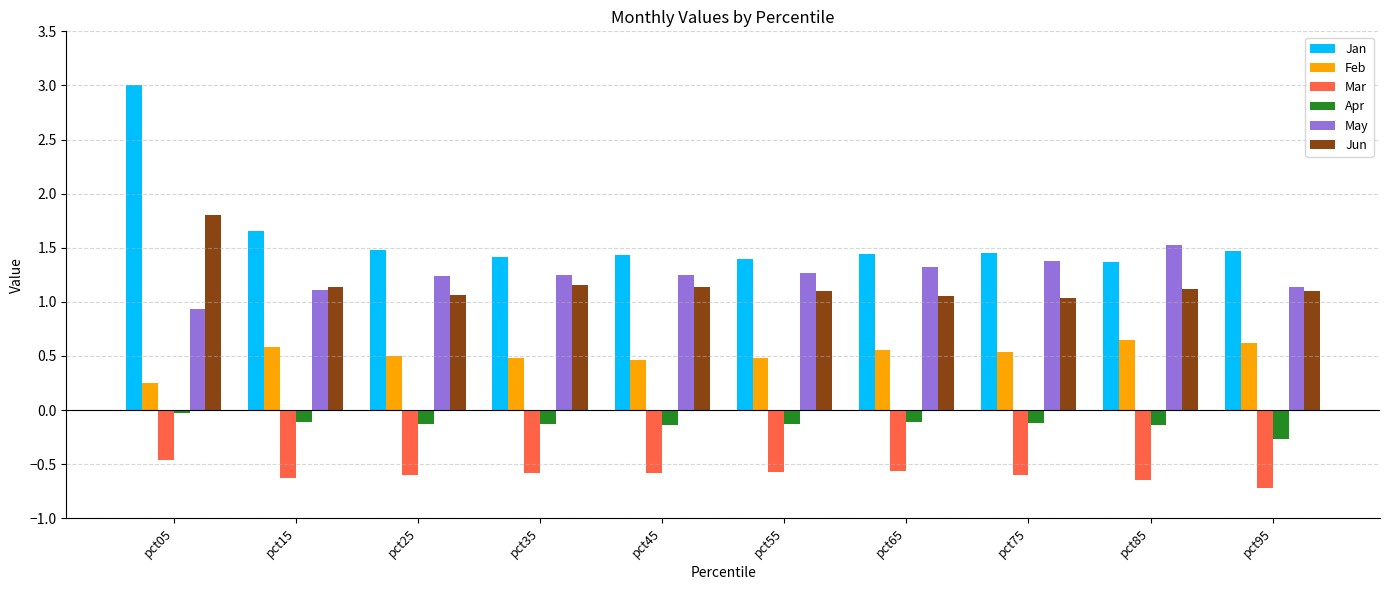

What is the total value across all series at pct65?

3.7